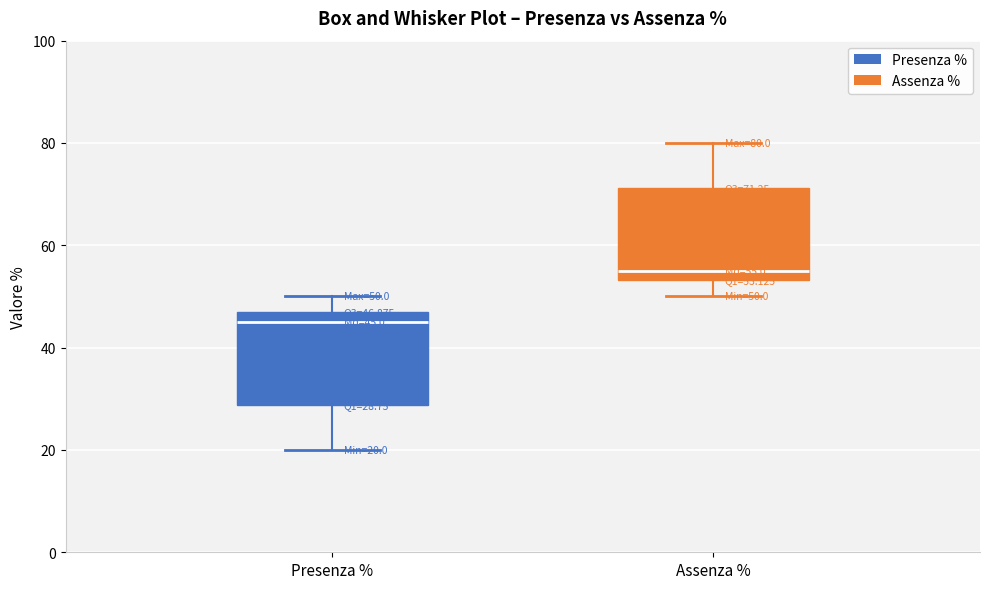

Which box has the highest median line?

Assenza %